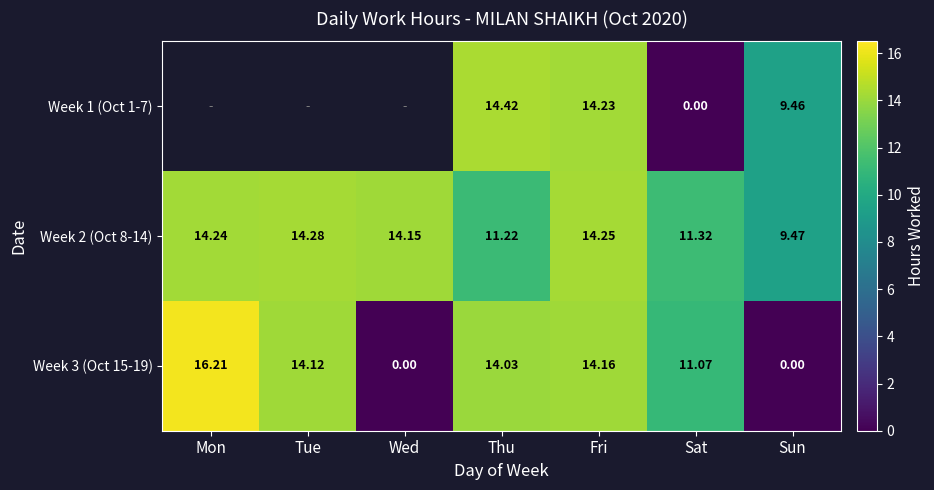

At which label does Week 3 (Oct 15-19) first exceed 14?

Mon